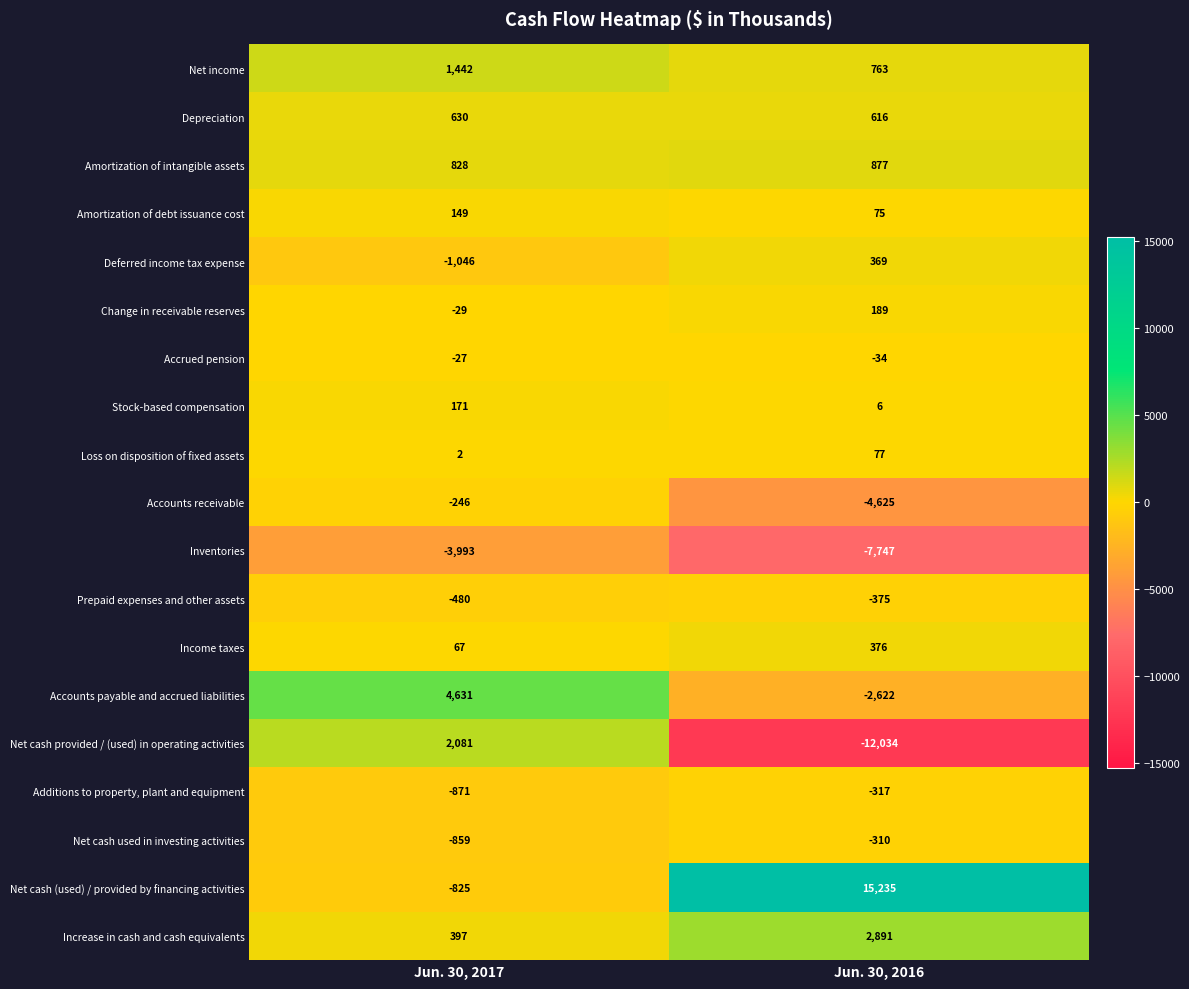

What is the sum of the Additions to property, plant and equipment values at Jun. 30, 2017 and Jun. 30, 2016?

-1188